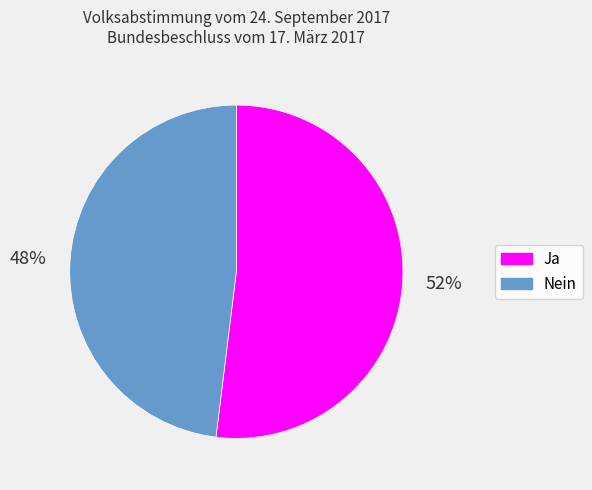

To the nearest percent, what is the difference between the largest and smallest slice percentages?

4%